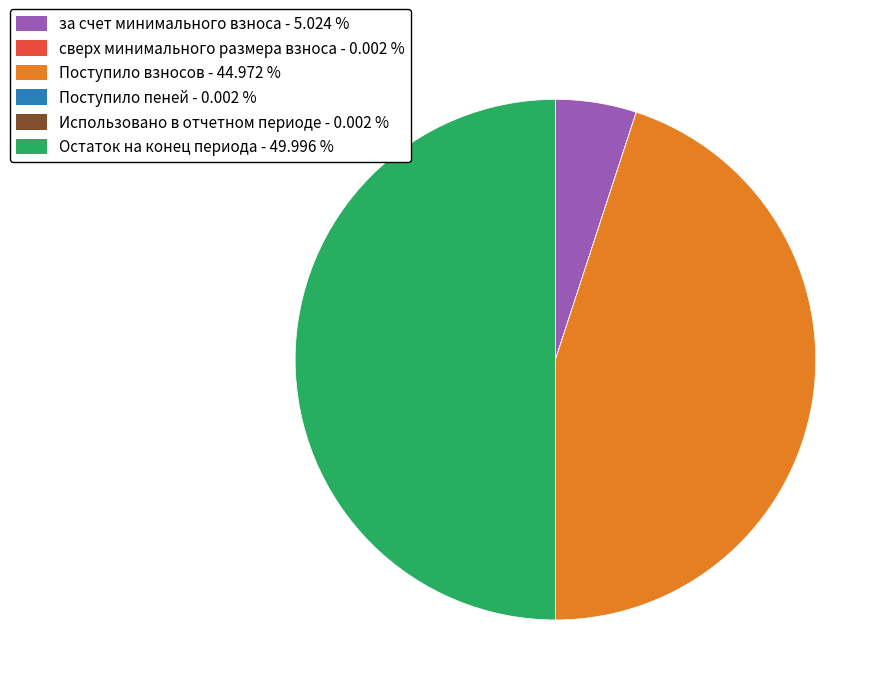

Is за счет минимального взноса - 5.024 % the majority of the pie?

No